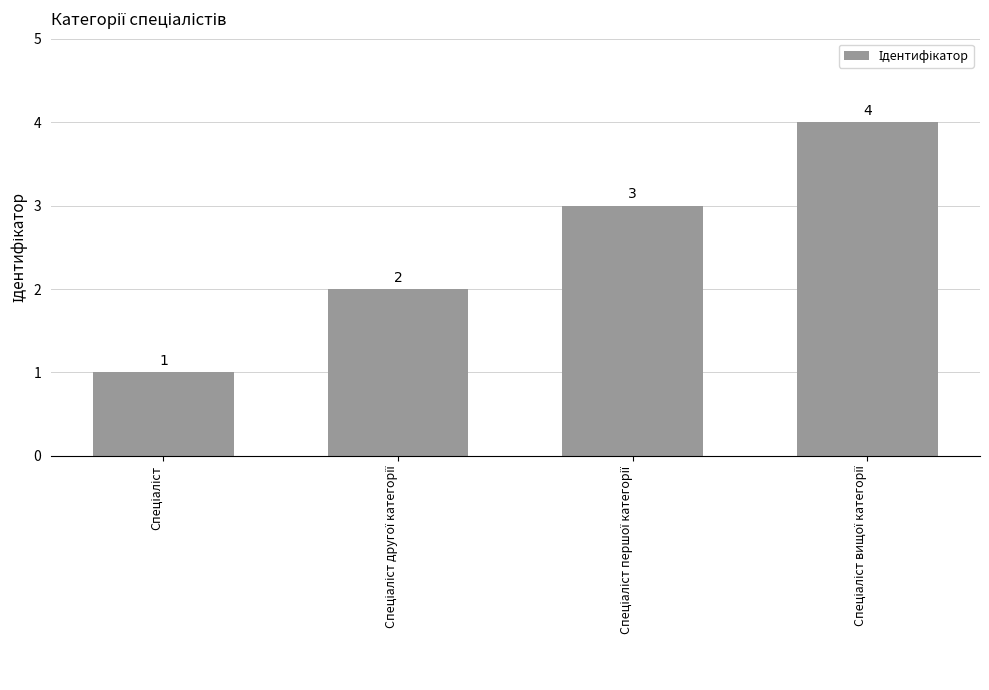

What is the maximum value shown in the chart?

4